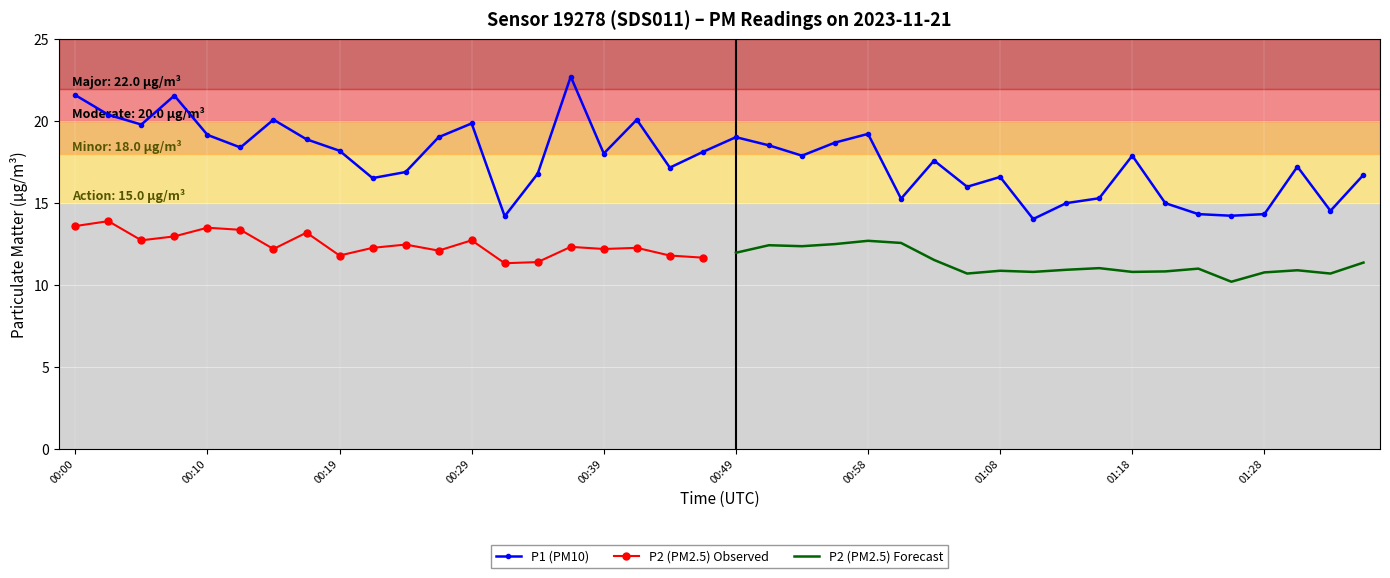

What position from the right is 00:19?

32